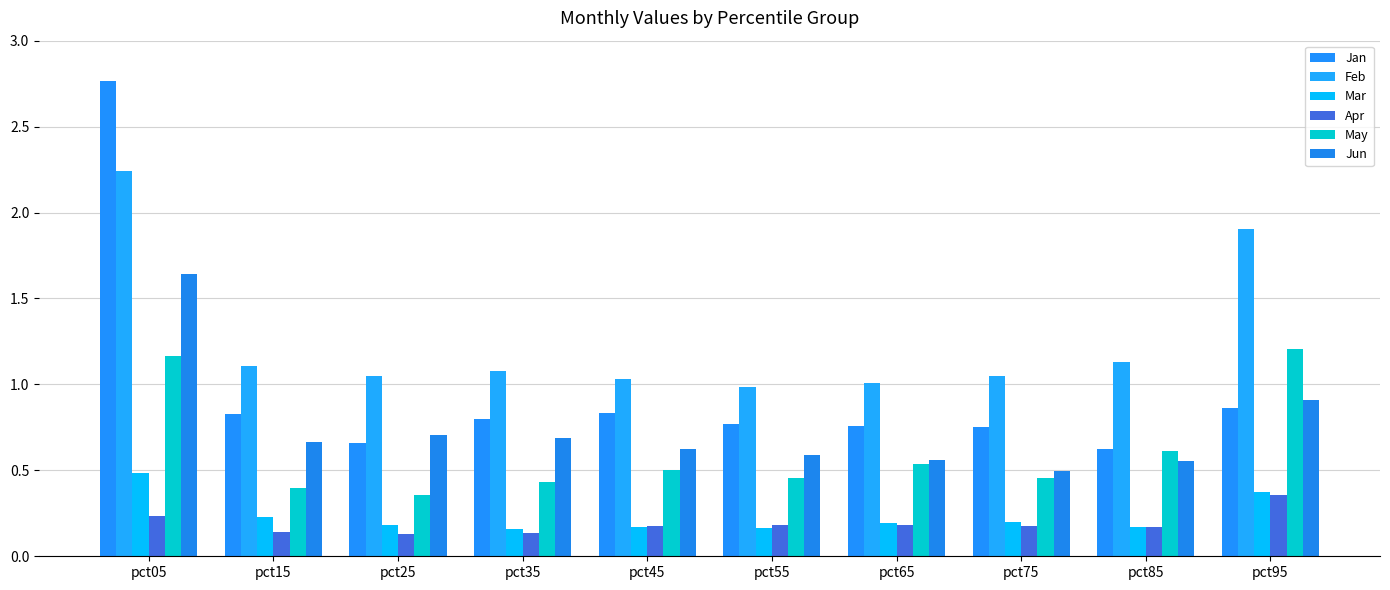

Is it true that May equals 0.5 at pct55?

True